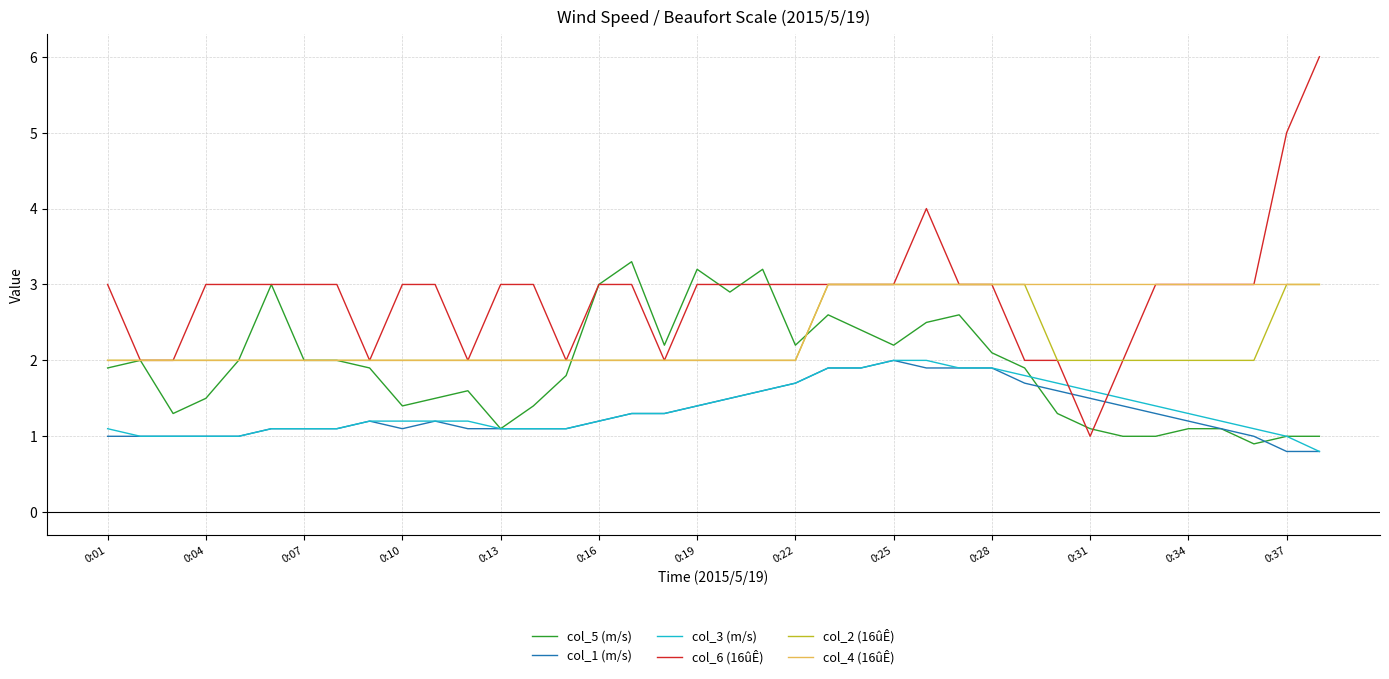

Which series has the largest total across all categories?

col_6 (16ûÊ)